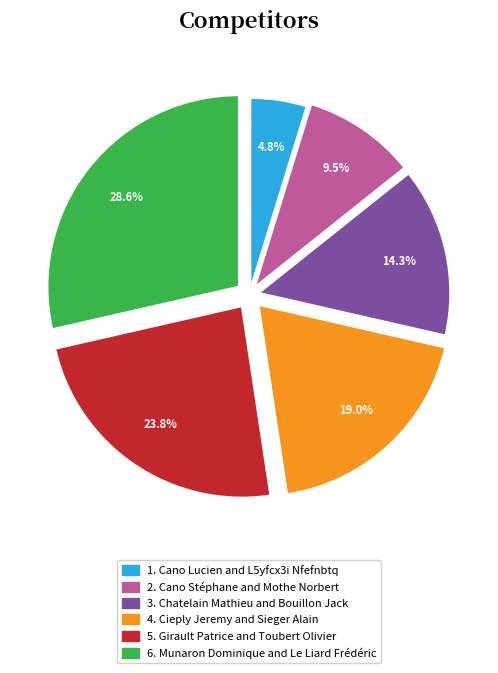

Is there any slice that represents more than half of the pie?

No